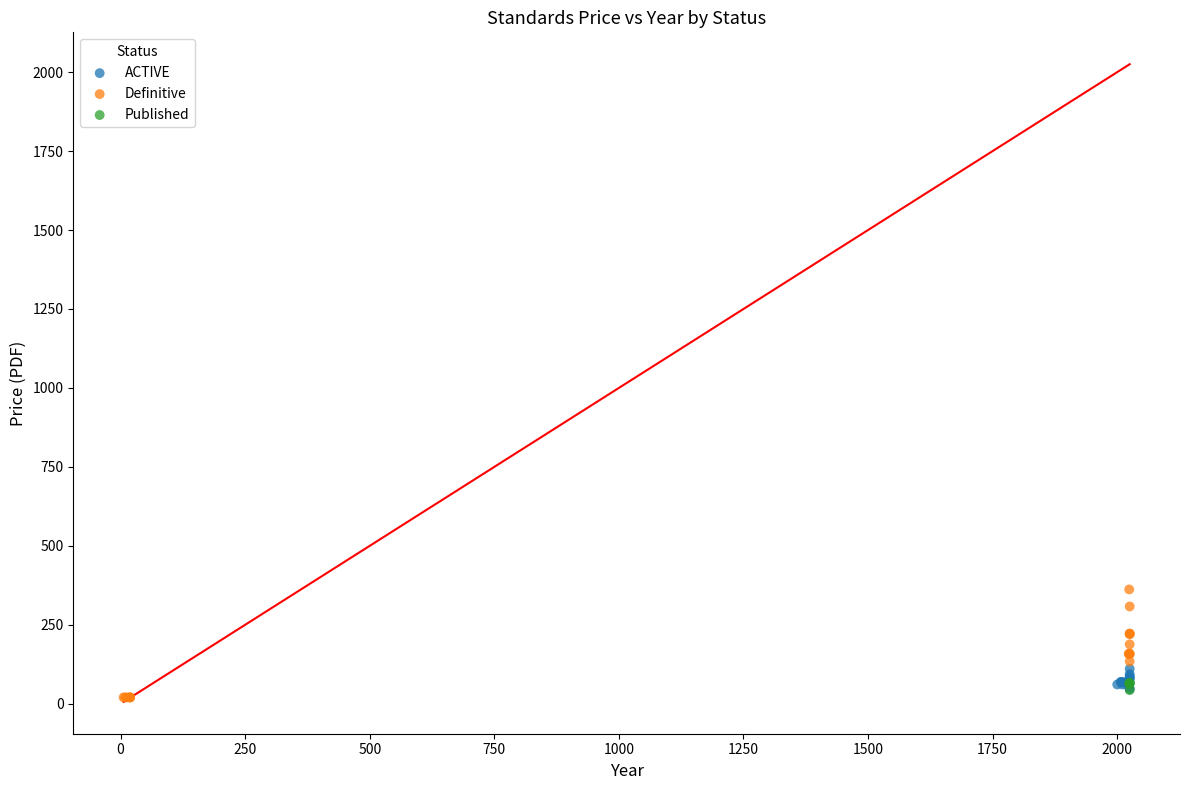

Which series has the widest spread of Y values?

Definitive